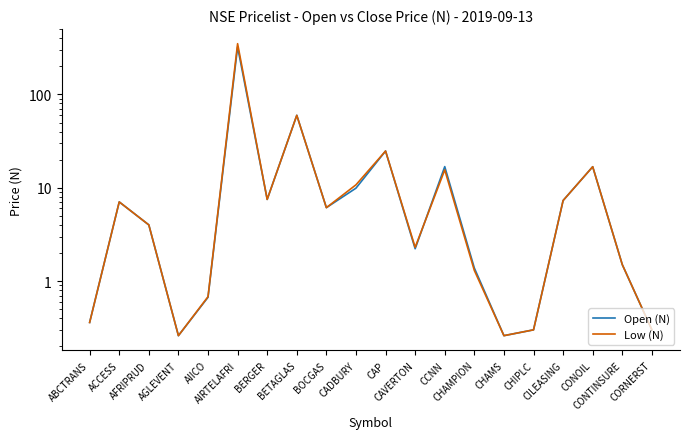

What is the average value of the Low (N) series?

25.8